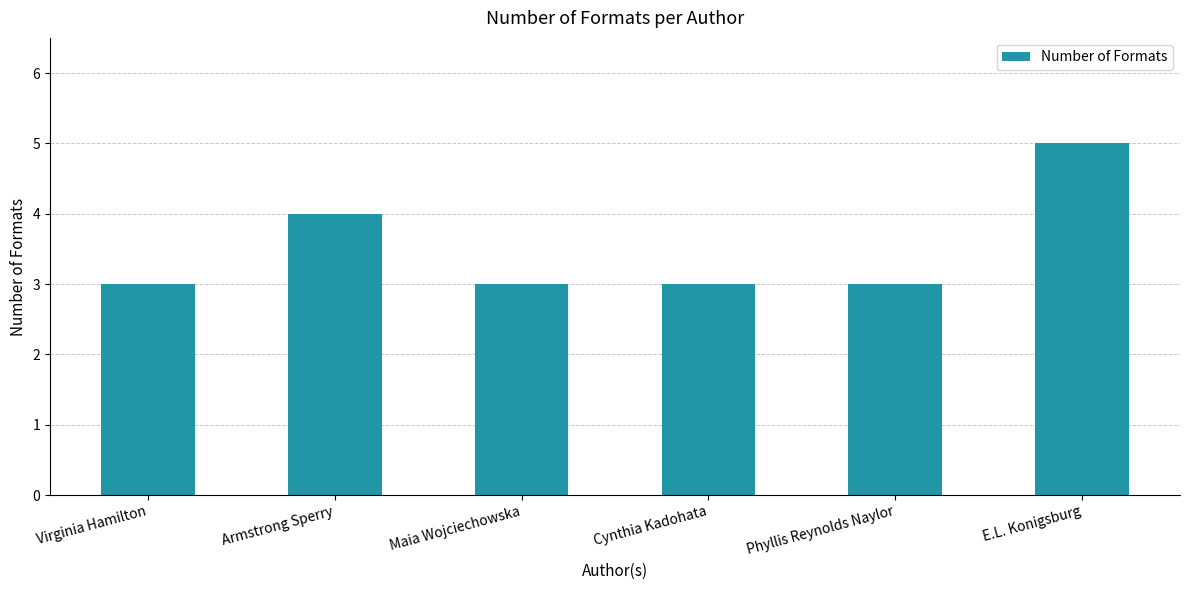

What is the difference between the maximum and minimum values?

2